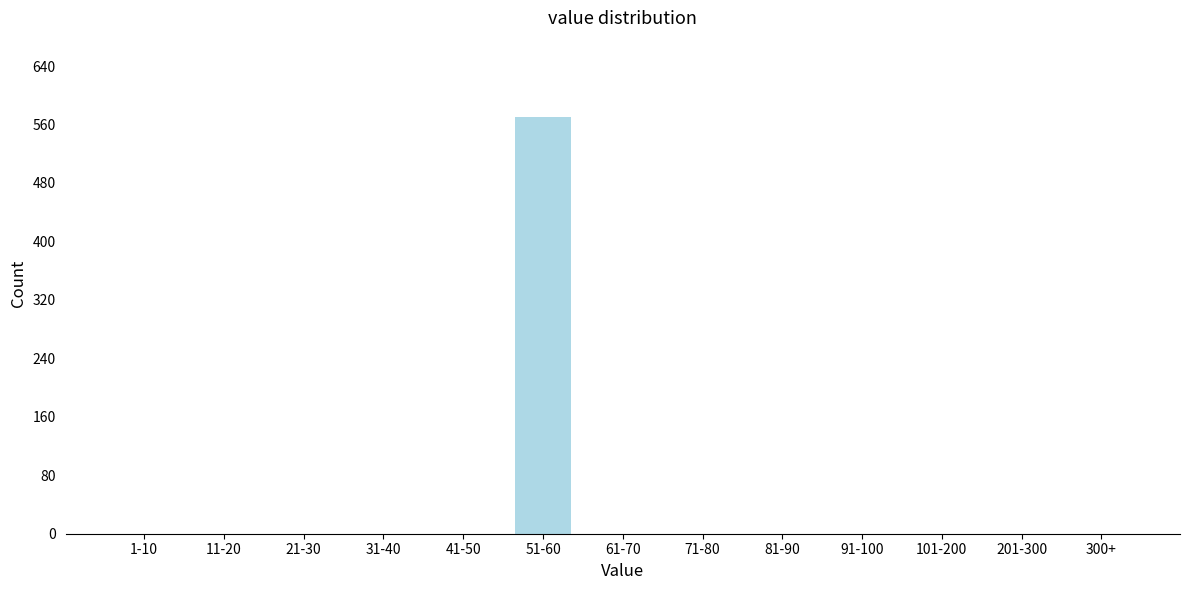

Reading right to left, extract all data points from this chart.

300+=0	201-300=0	101-200=0	91-100=0	81-90=0	71-80=0	61-70=0	51-60=571	41-50=0	31-40=0	21-30=0	11-20=0	1-10=0